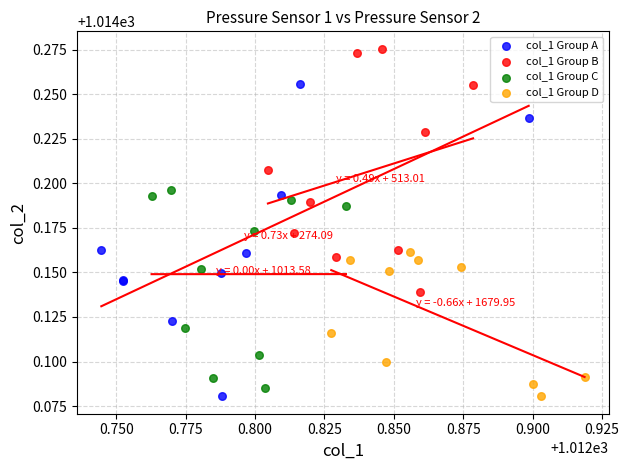

Which series has the widest spread of Y values?

col_1 Group A